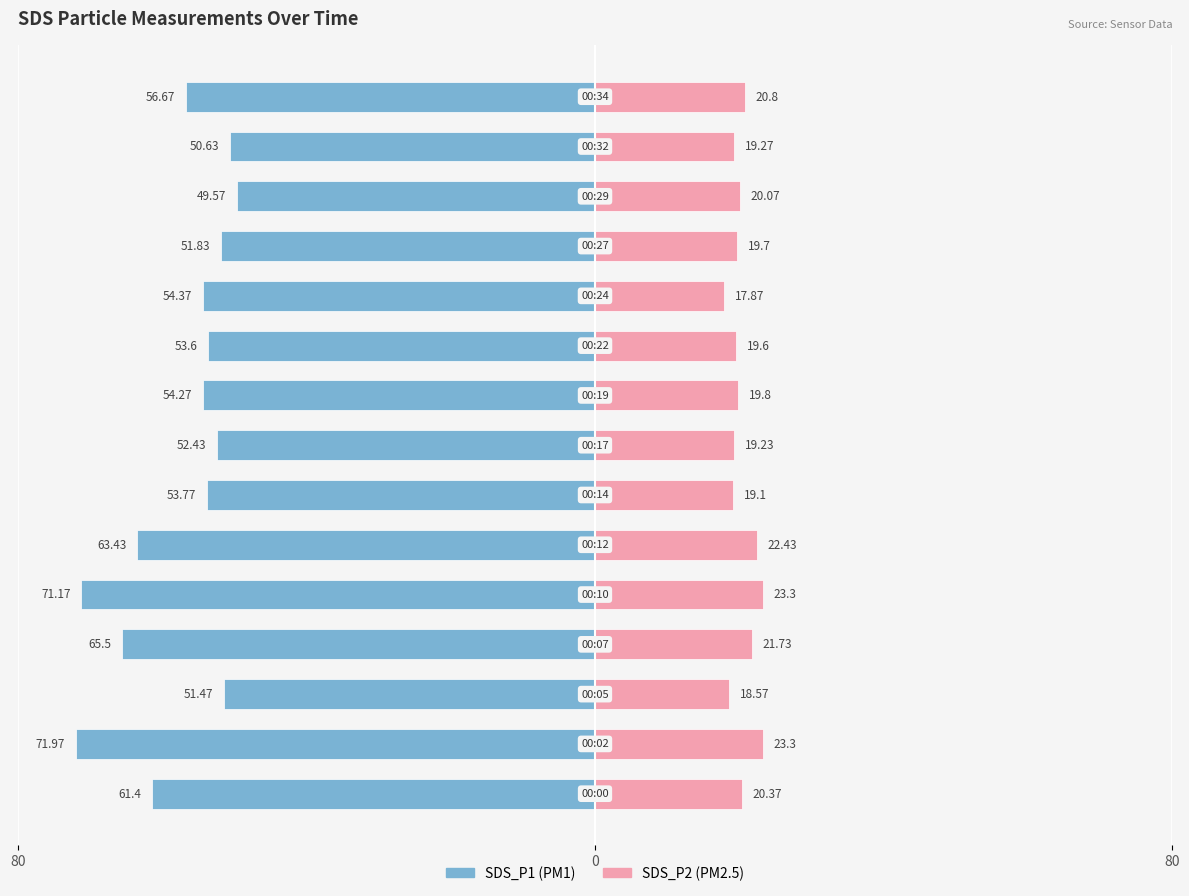

Which series has the largest range (max minus min)?

SDS_P1